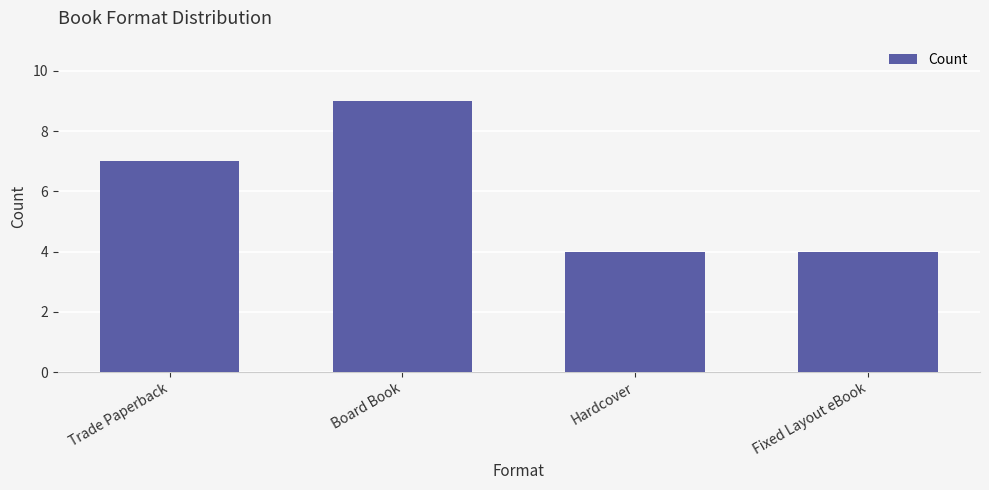

What is the difference between the second highest and minimum values?

3